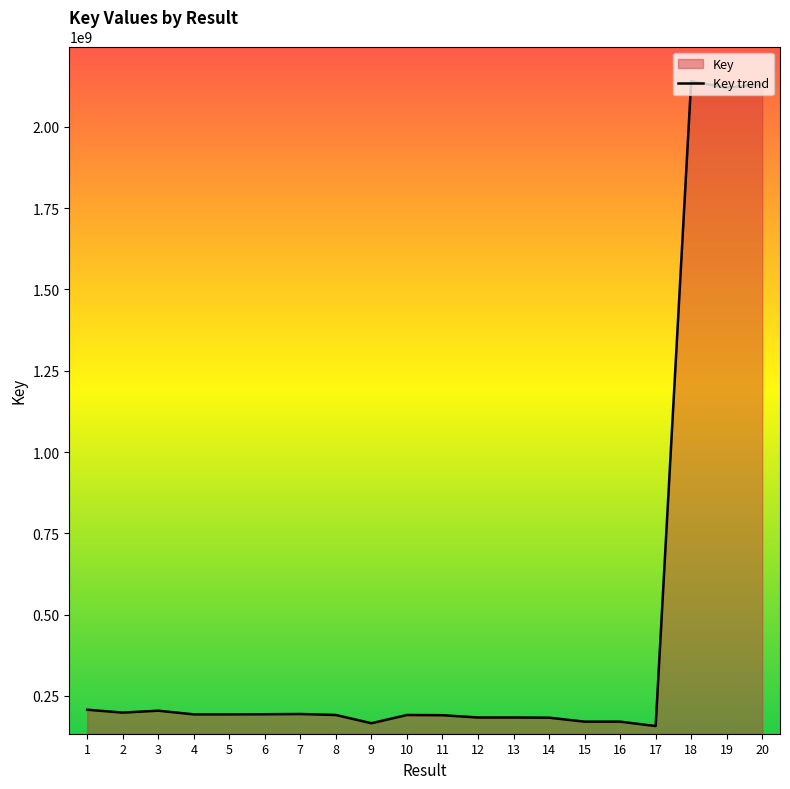

What is the sum of all values?

9568739936